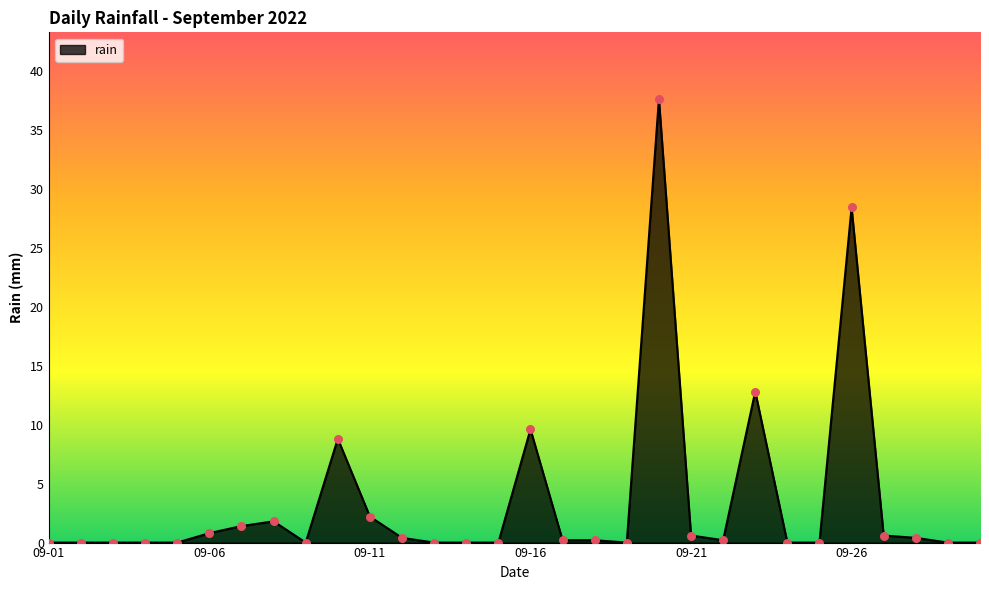

What is the maximum value shown in the chart?

37.6